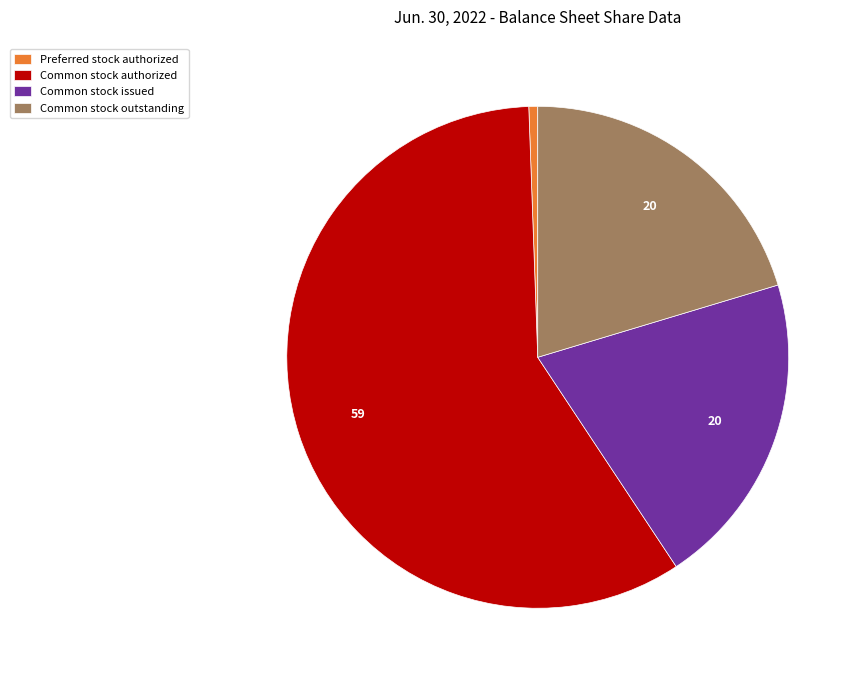

Is it true that Preferred stock authorized is 1% of the pie?

True